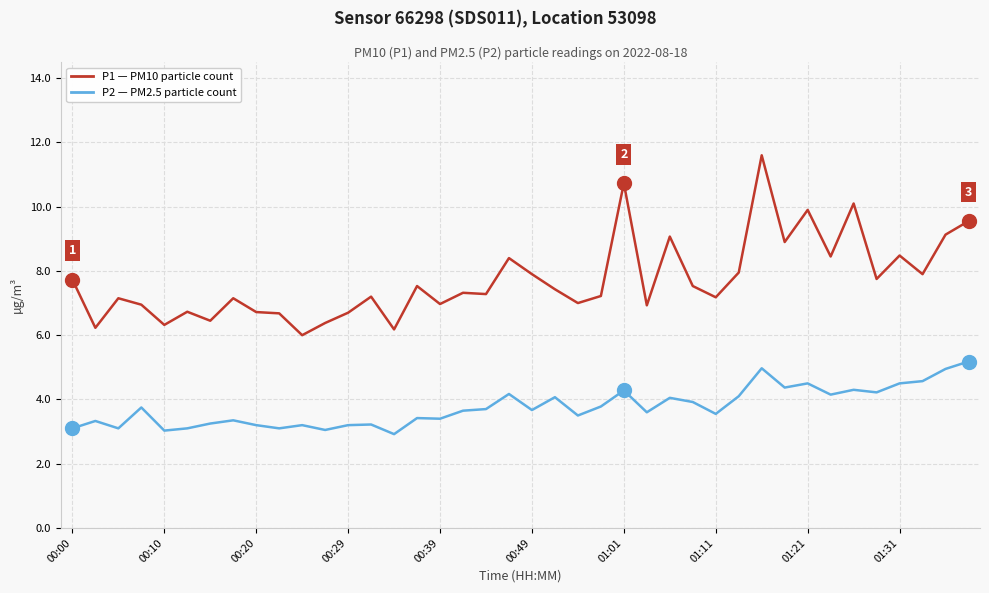

What is the minimum value shown in the chart?

2.9